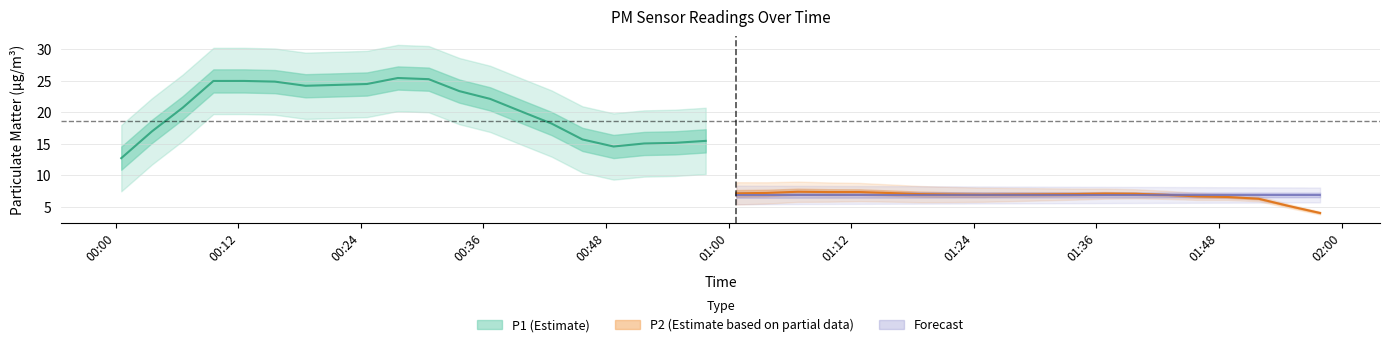

True or false: P2 has more than 0 points higher than both neighbors.

True